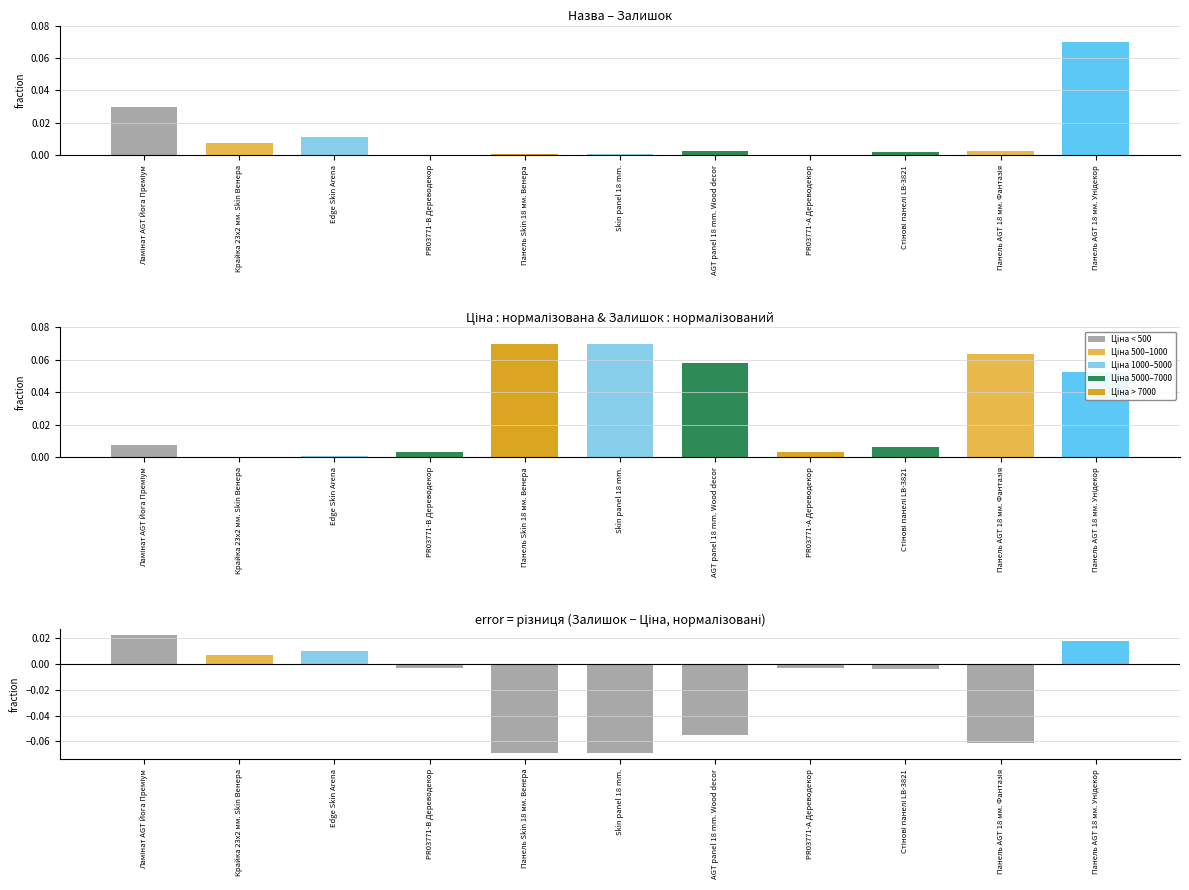

What is the maximum value shown in the chart?

0.1